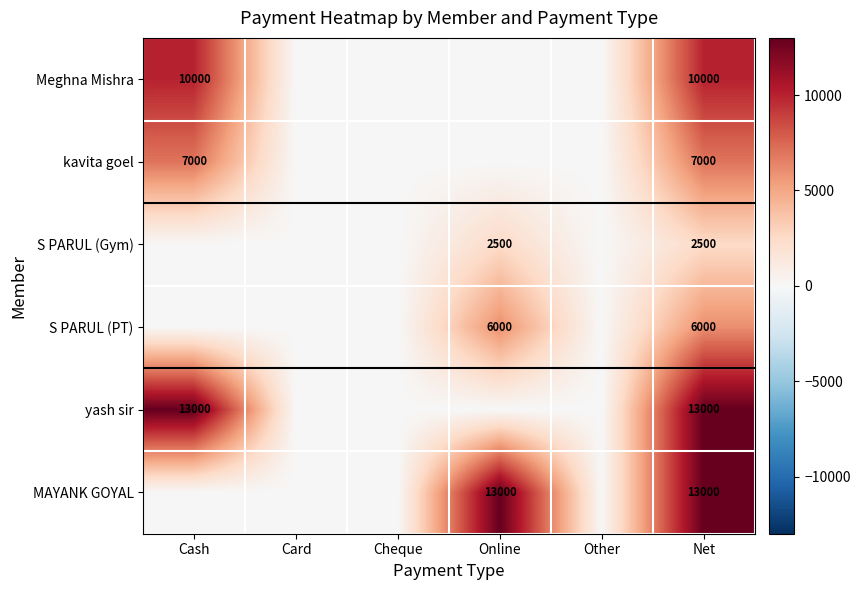

What is the greatest value displayed?

13000